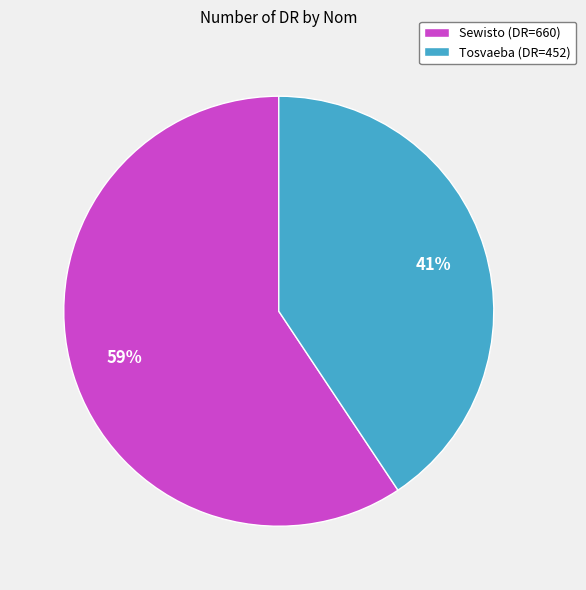

To the nearest percent, what portion does Tosvaeba represent?

41%